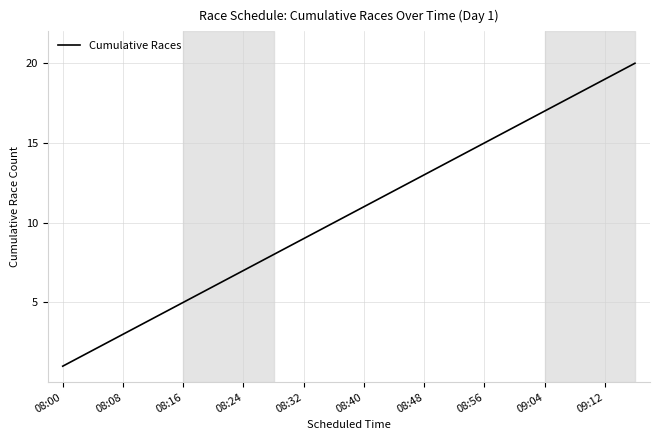

What is the greatest value displayed?

20